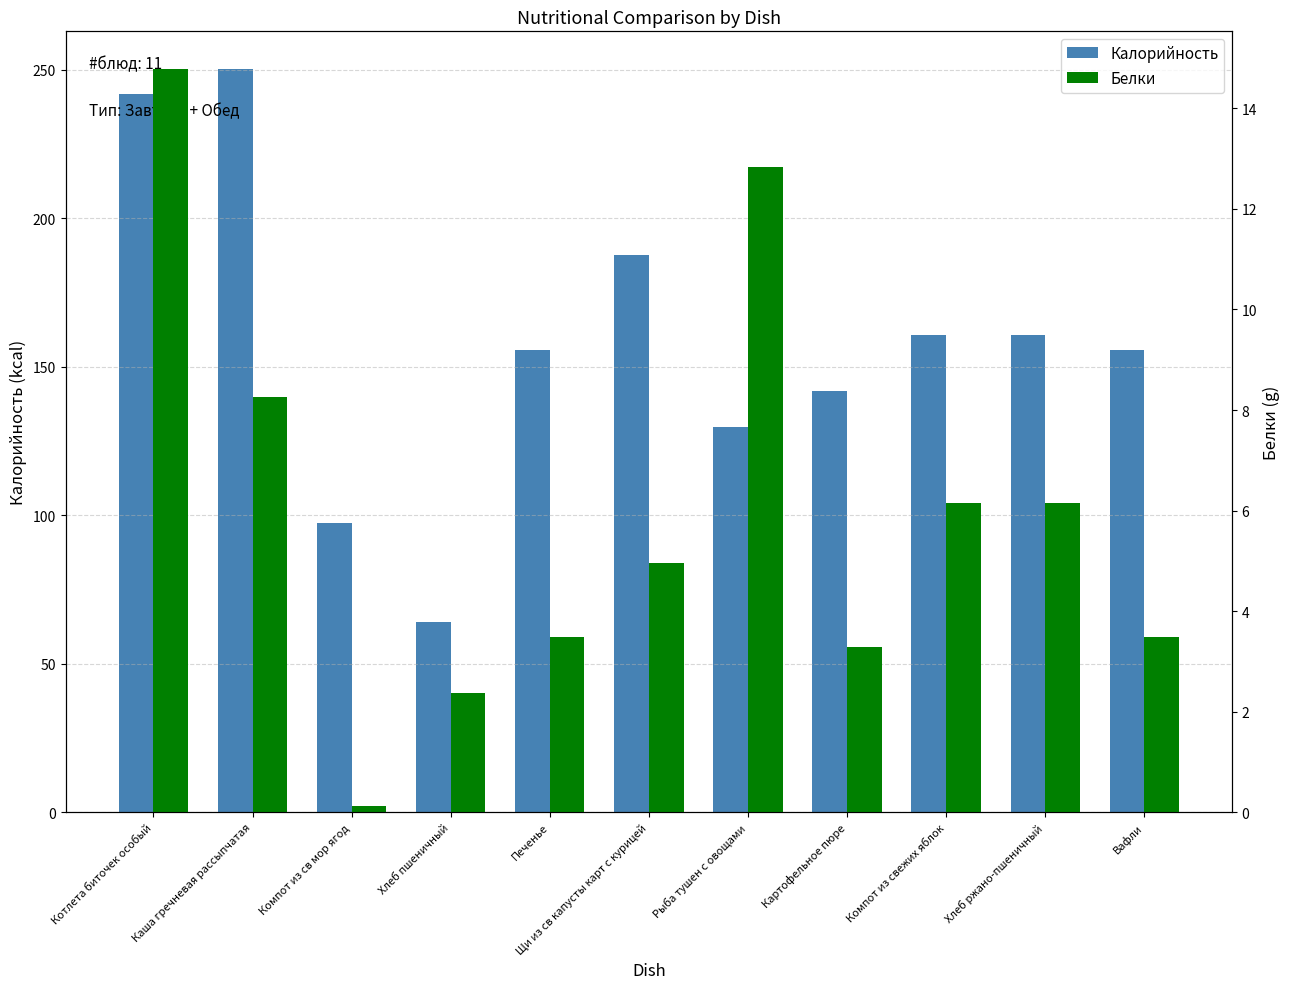

What is the value of the Калорийность bar at the 6th from the left?

187.6